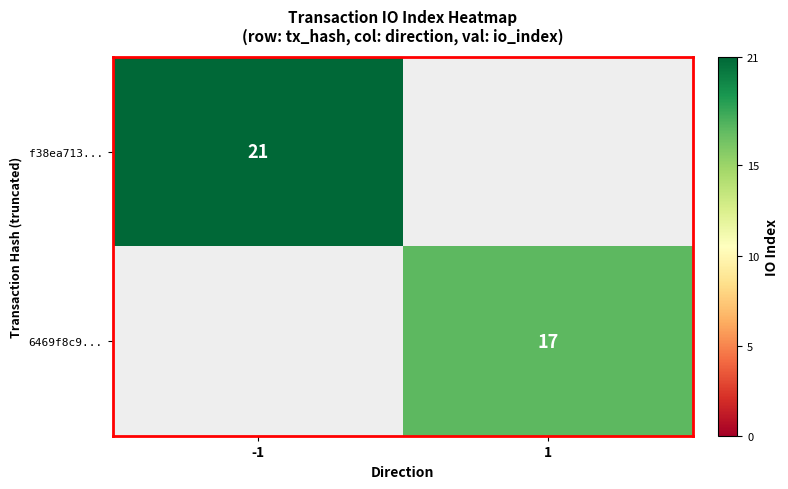

The 6469f8c9... series shows 23 at 1. True or false?

False